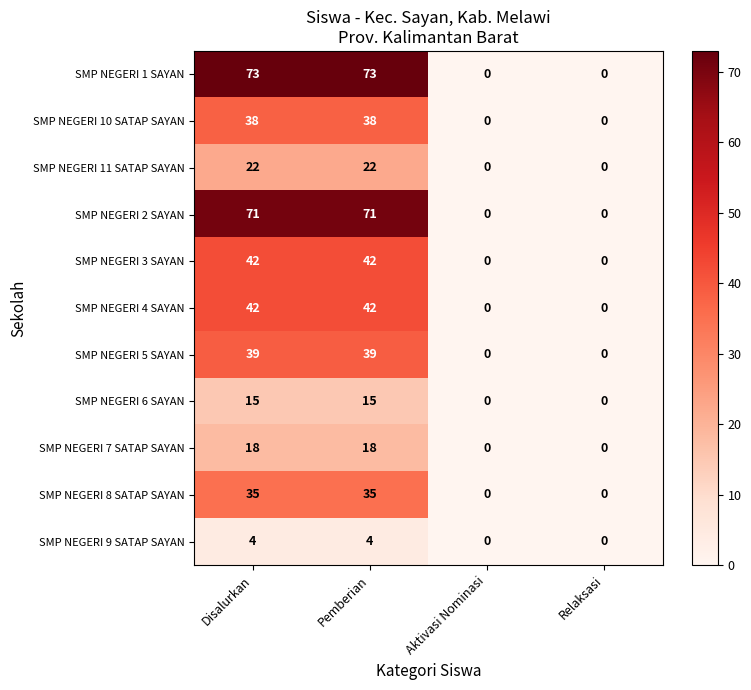

True or false: SMP NEGERI 11 SATAP SAYAN has a value of 14 at Pemberian.

False